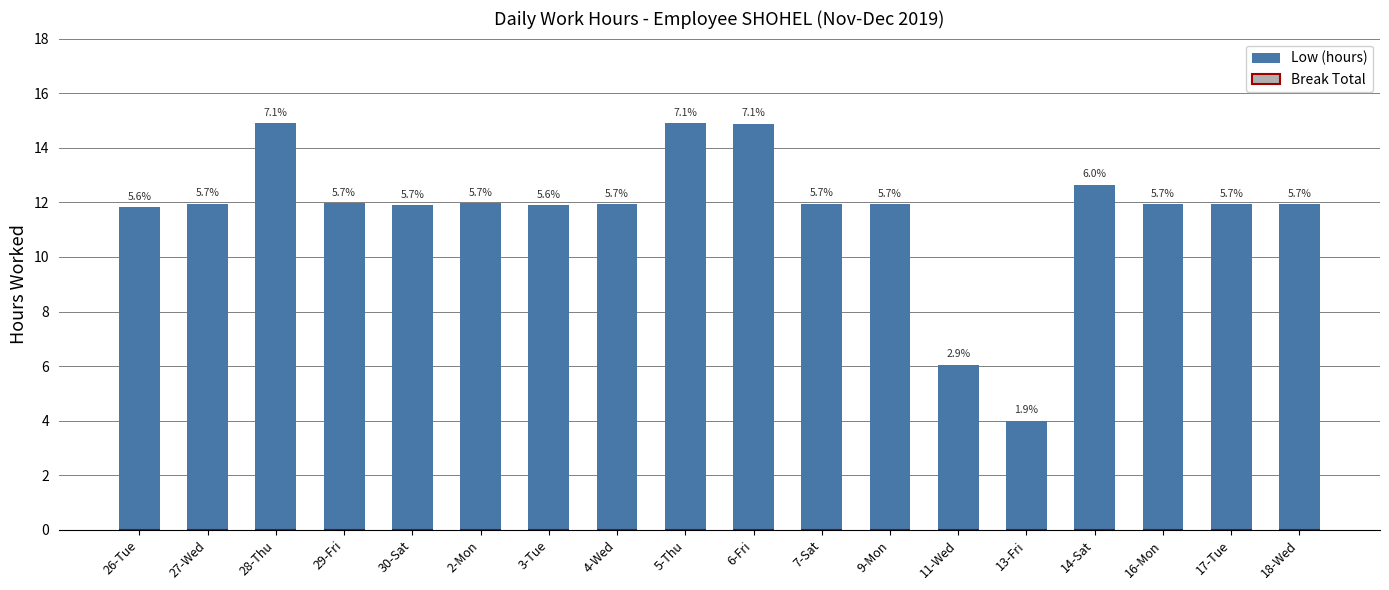

How many bars are there in total?

18